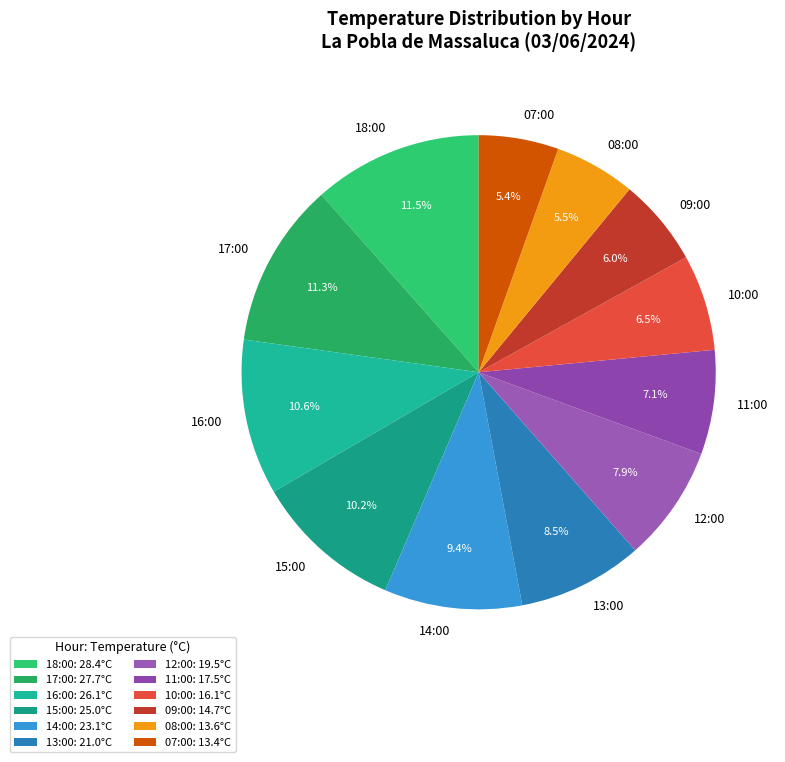

Which category has the smallest portion of the pie?

07:00